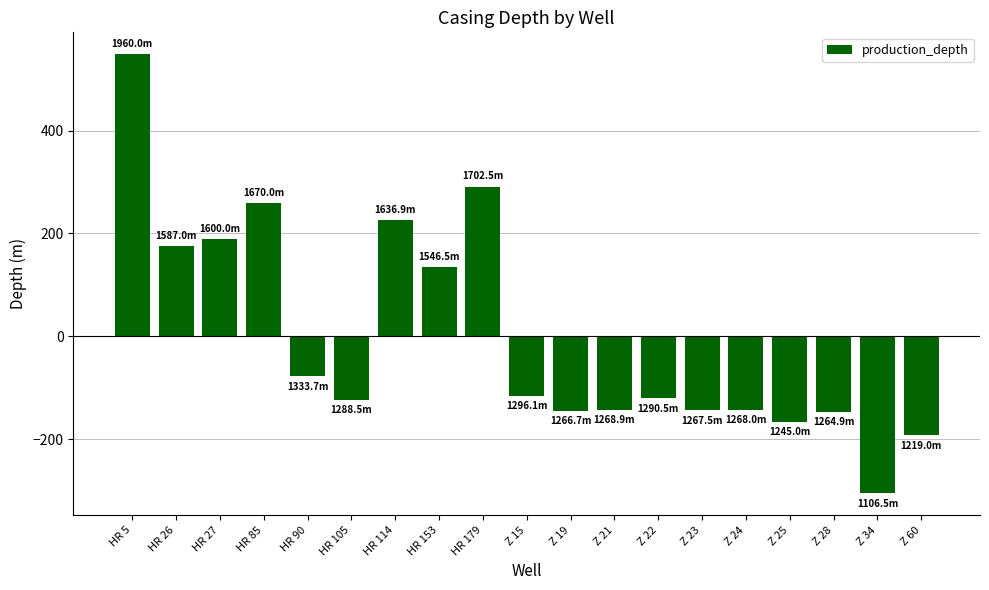

The chart shows a value of -192.5 at Z 60. True or false?

True